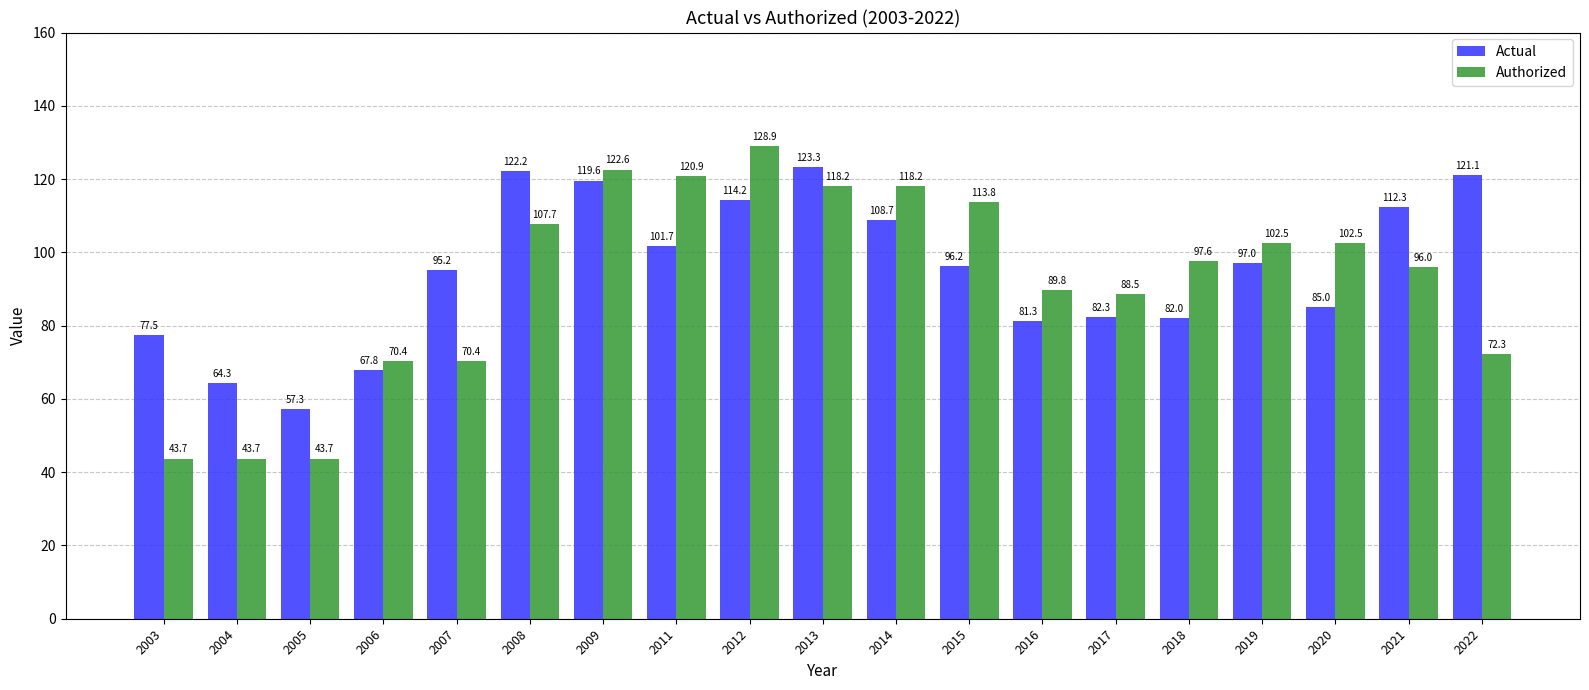

What is the highest value of the Actual series?

123.3